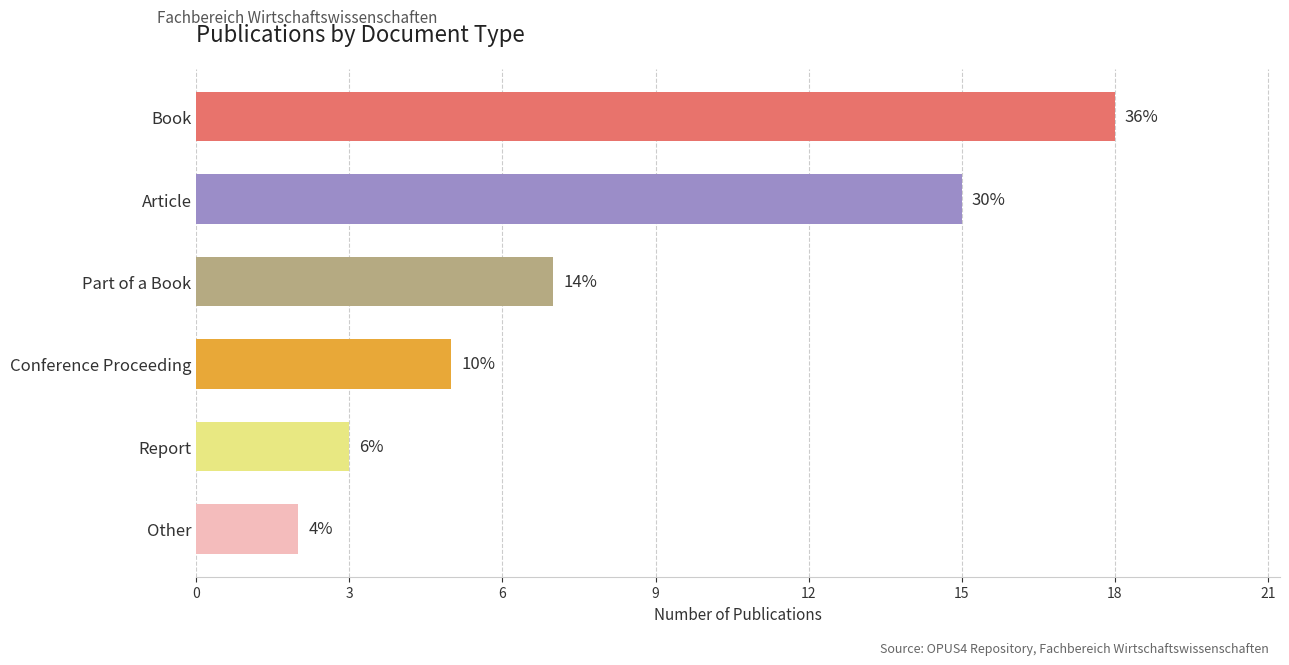

The value at Article is 15. True or false?

True